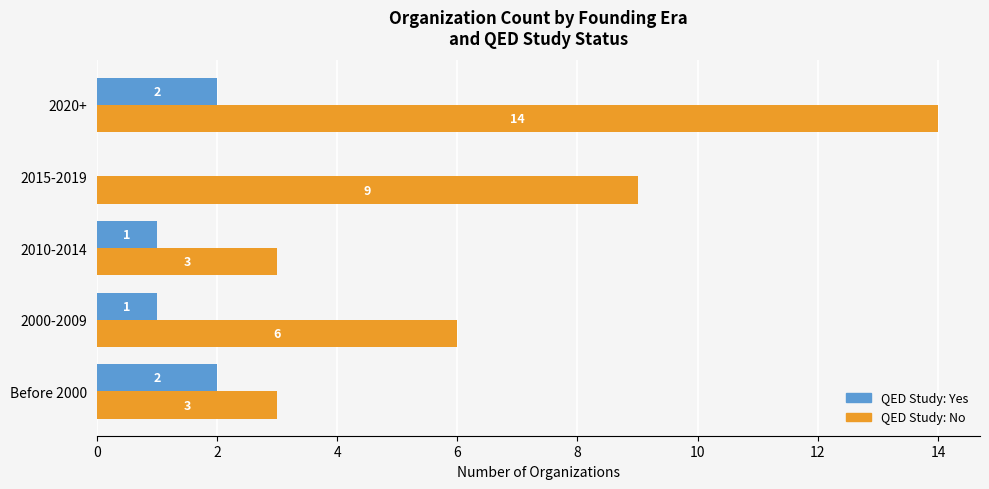

Which category has the highest value across all series?

2020+